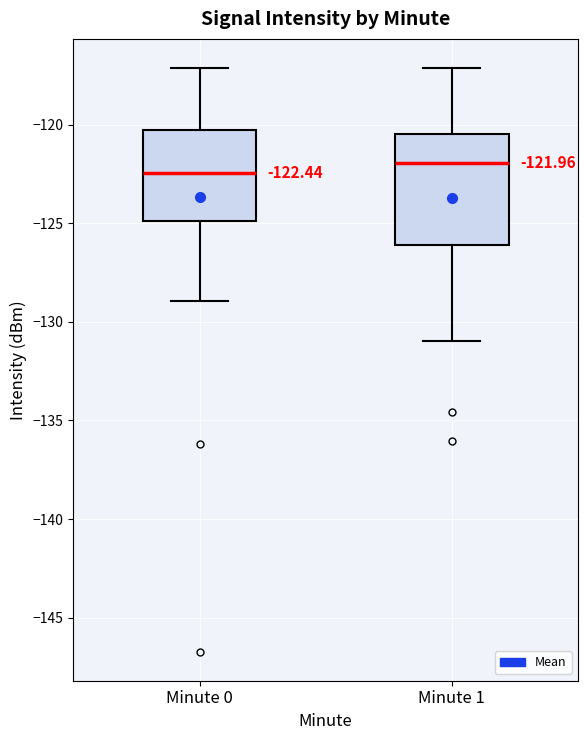

Which box is the tallest, from its lower edge to its upper edge?

Minute 1